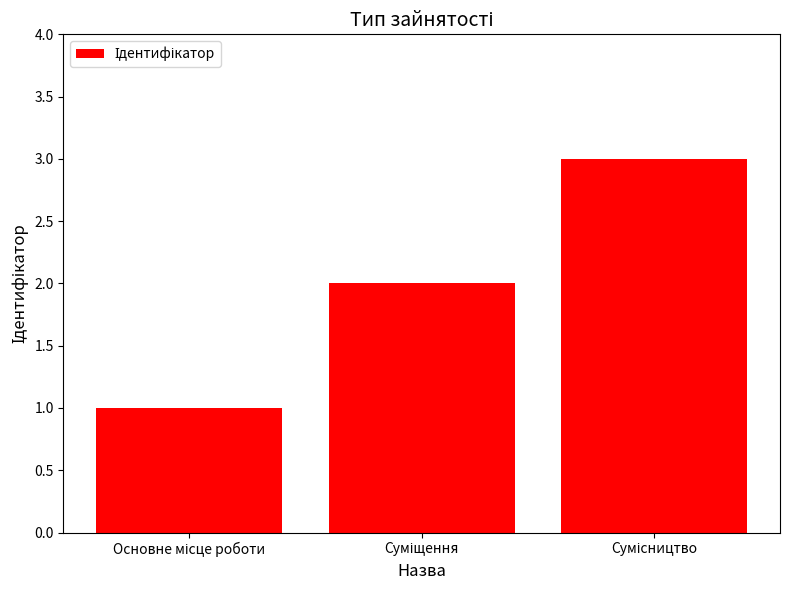

What is the greatest value displayed?

3